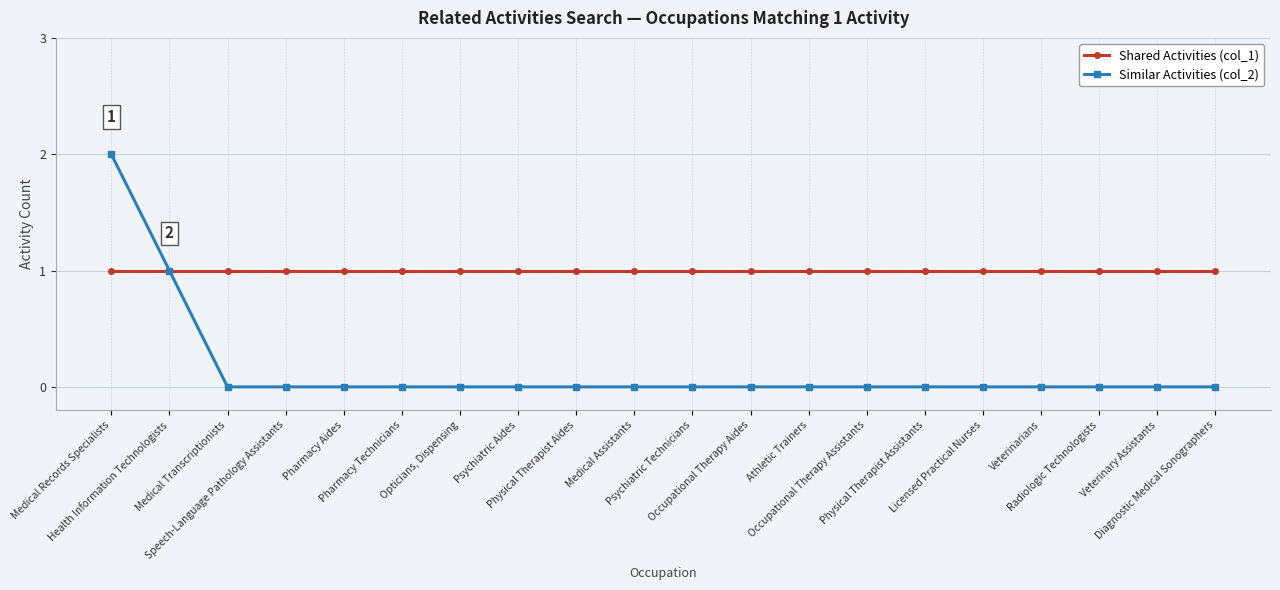

The Similar Activities (col_2) series shows -1 at Radiologic Technologists. True or false?

False